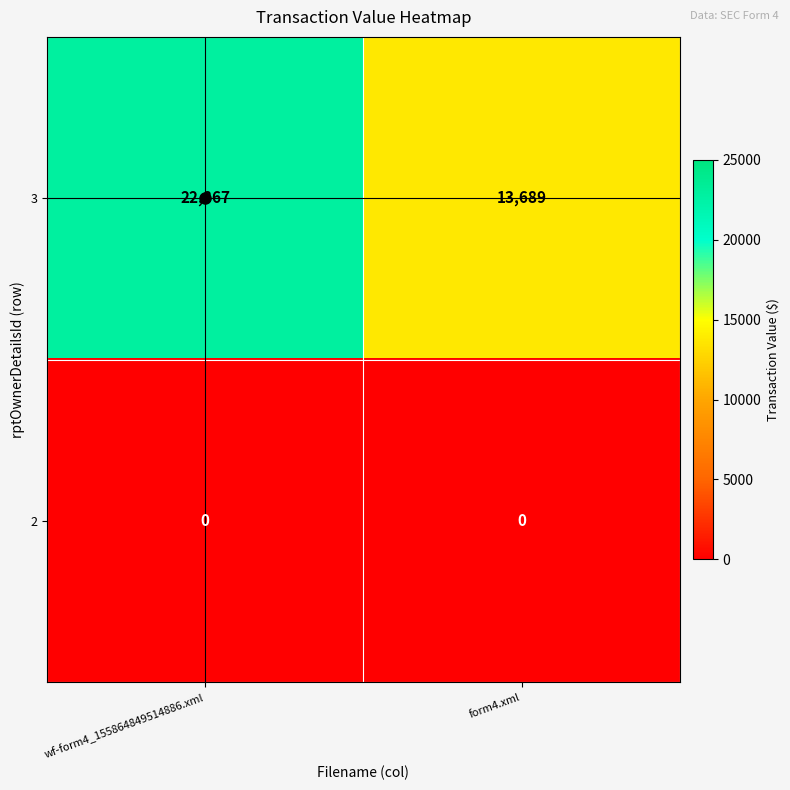

What is the maximum value for 3?

22867